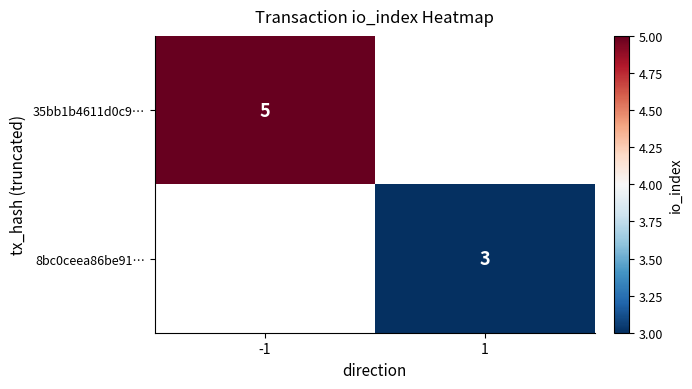

At which category does the chart reach its minimum across all series?

1